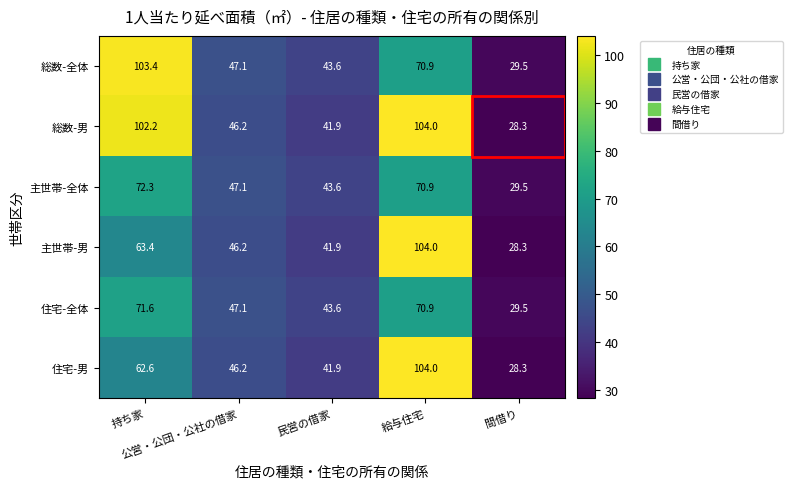

What is the difference between the maximum and minimum values in the 主世帯-全体 series?

42.8